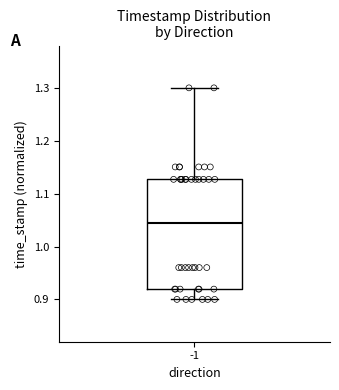

Transcribe this box plot: give where the median line is, the range the box spans, and where the two whiskers end, as read against the y-axis. The values are not printed on the chart, so give them approximately, as read against the axis.

median 1.04, box 0.92 to 1.13, whiskers 0.90 to 1.30